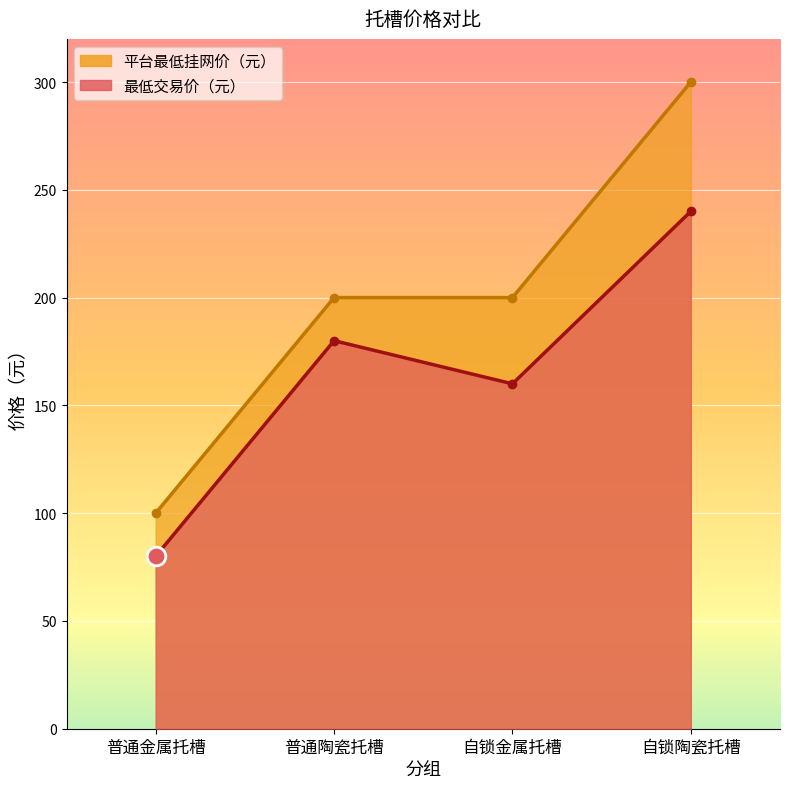

At how many categories does at least one series exceed 164?

3